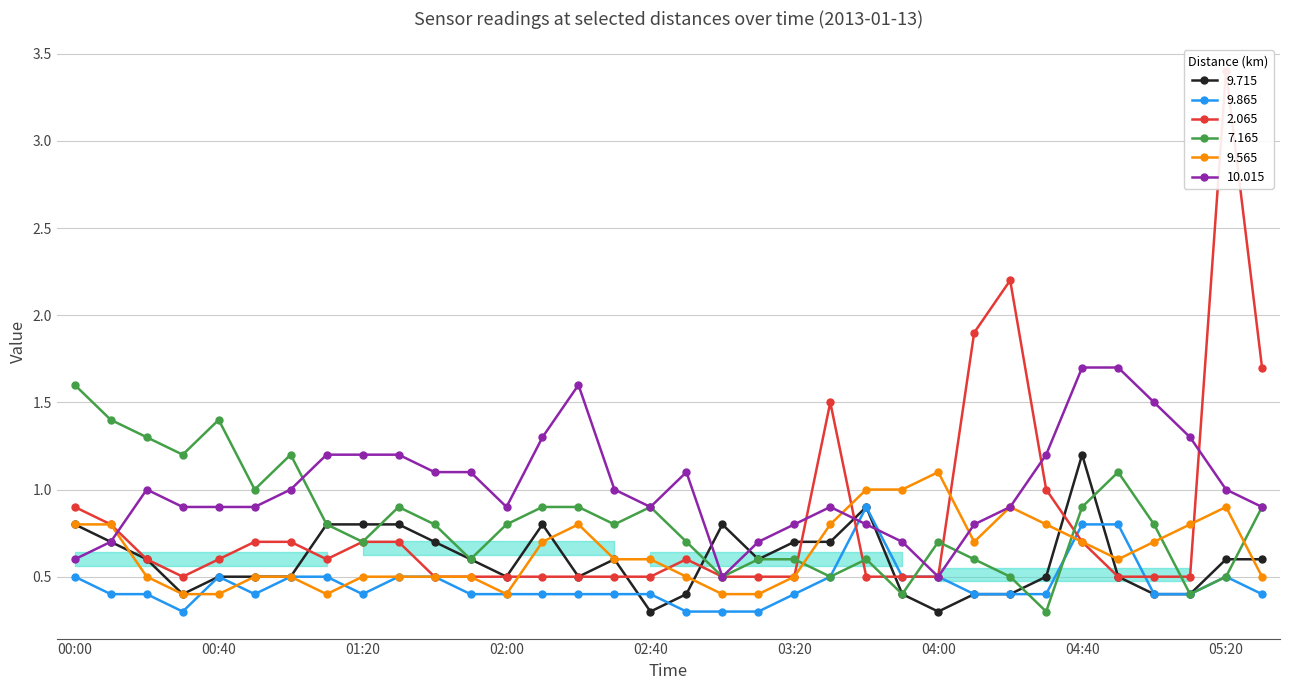

Where do 9.715 and 9.865 first cross each other?

02:30 and 02:40